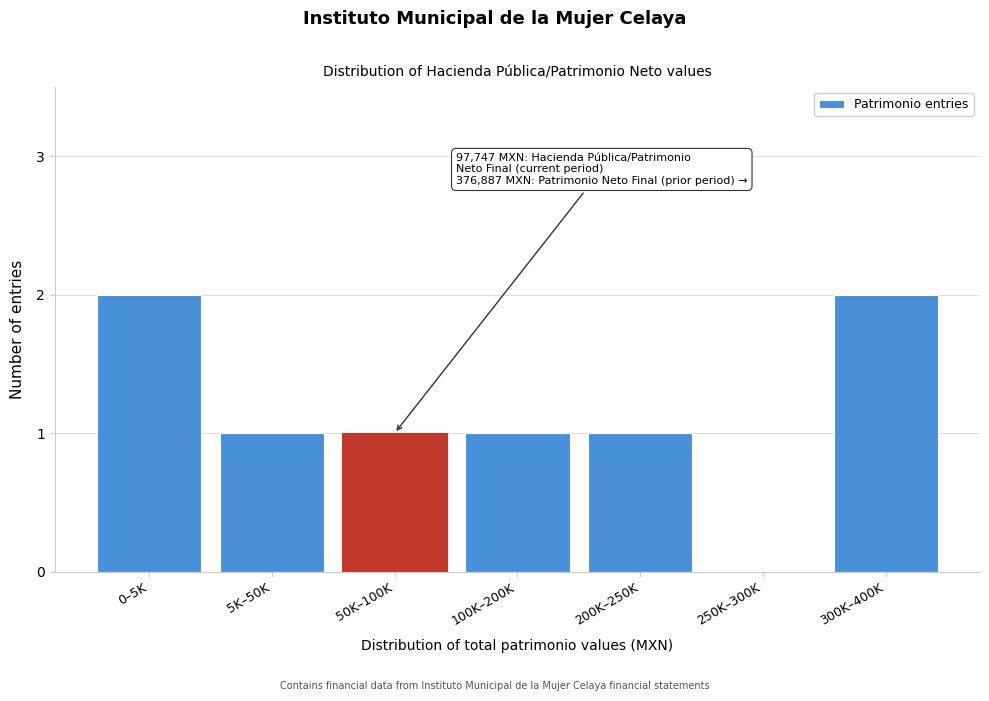

Reading left to right, what are all the values shown in this chart?

0–5K=2	5K–50K=1	50K–100K=1	100K–200K=1	200K–250K=1	250K–300K=0	300K–400K=2